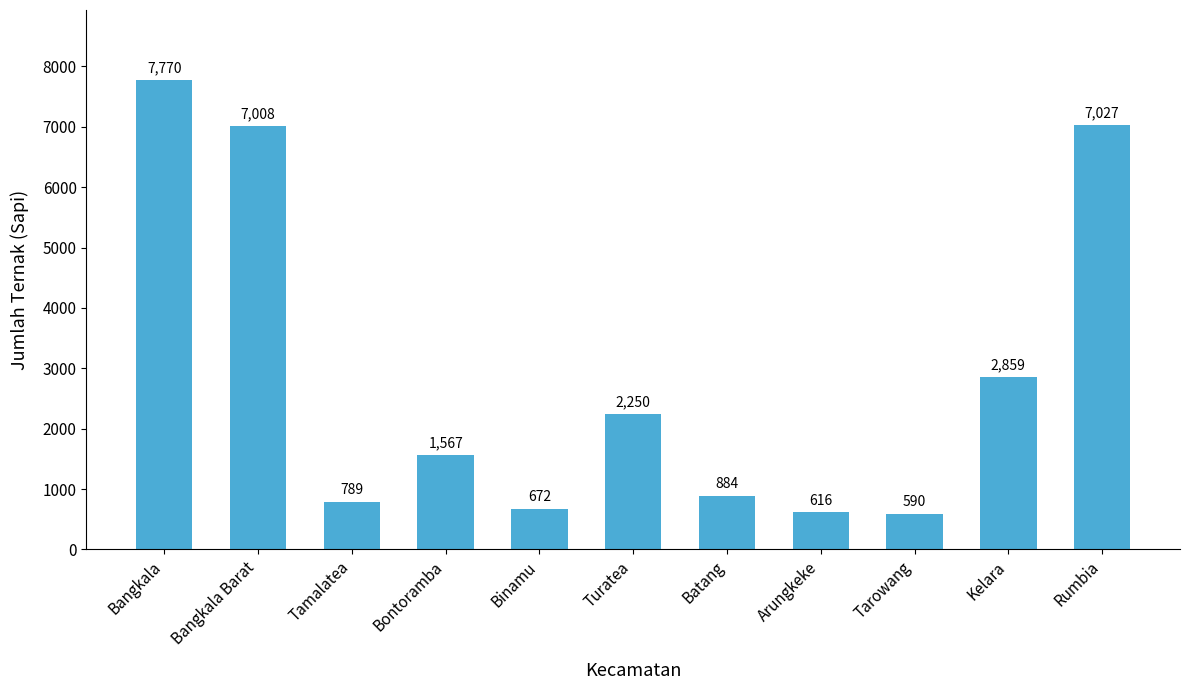

Which label corresponds to the smallest value in the chart?

Tarowang